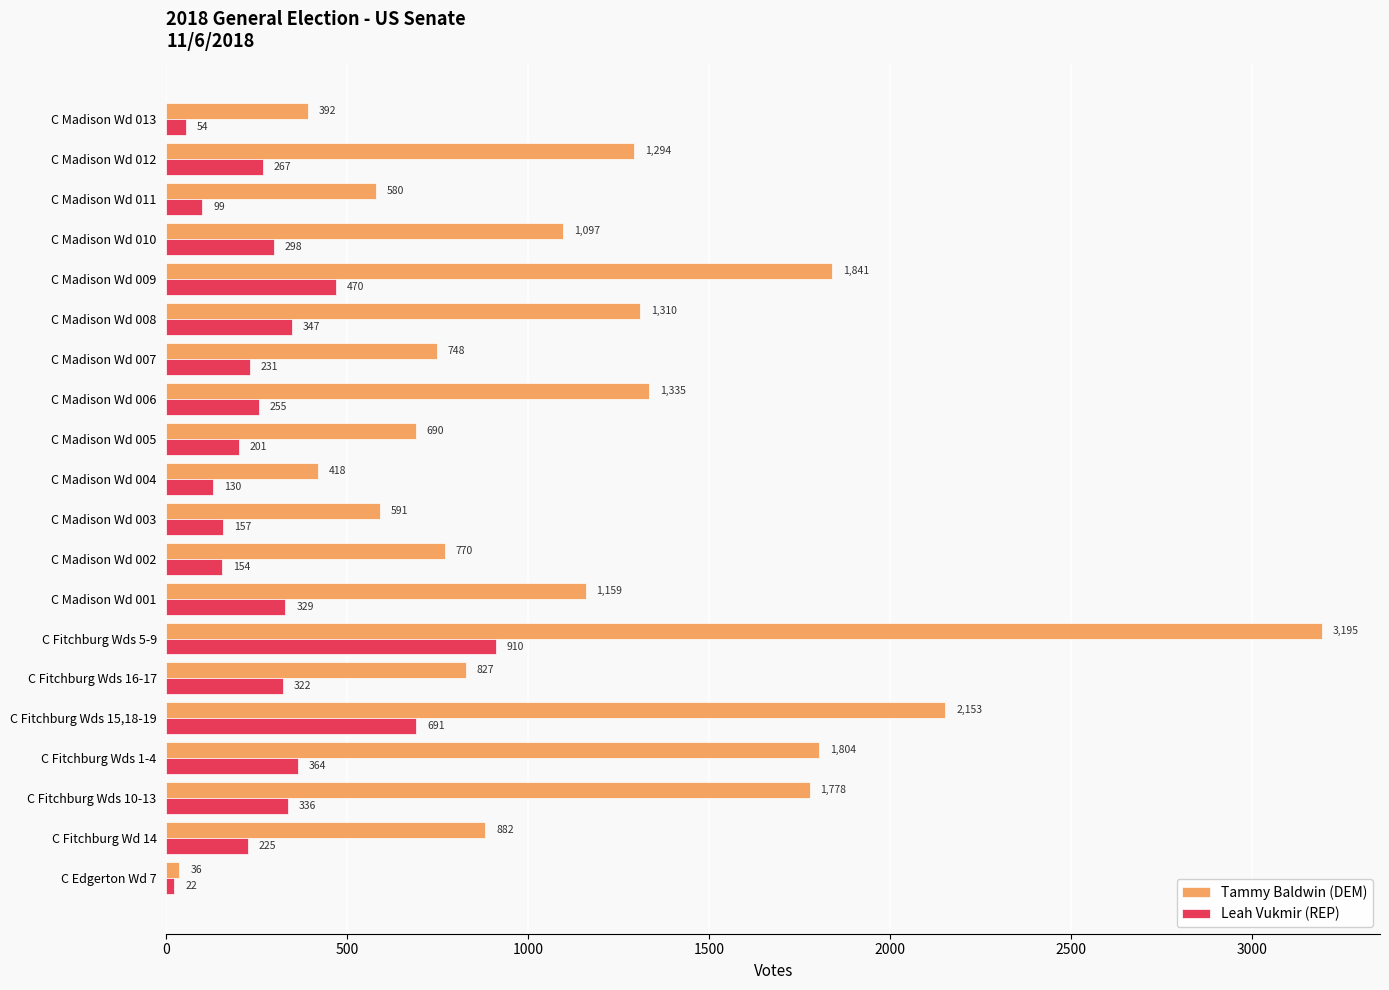

Rank the series by their maximum value, from highest to lowest.

Tammy Baldwin (DEM), Leah Vukmir (REP)